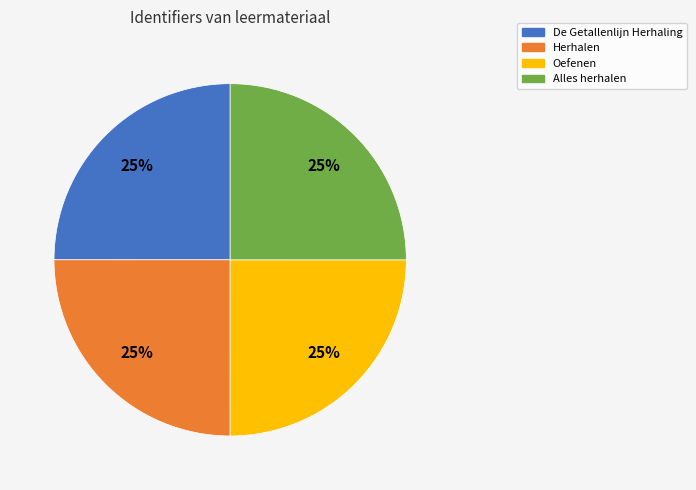

To the nearest percent, what portion does De Getallenlijn Herhaling represent?

25%